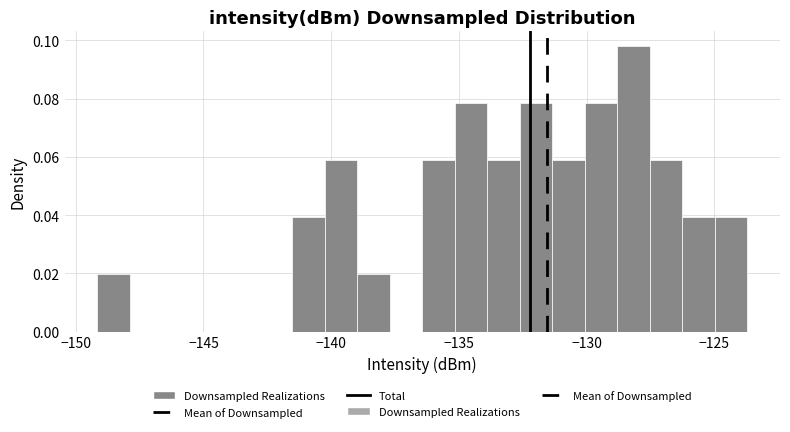

Read against the x-axis, roughly where is the centre of the tallest bar?

-128.0